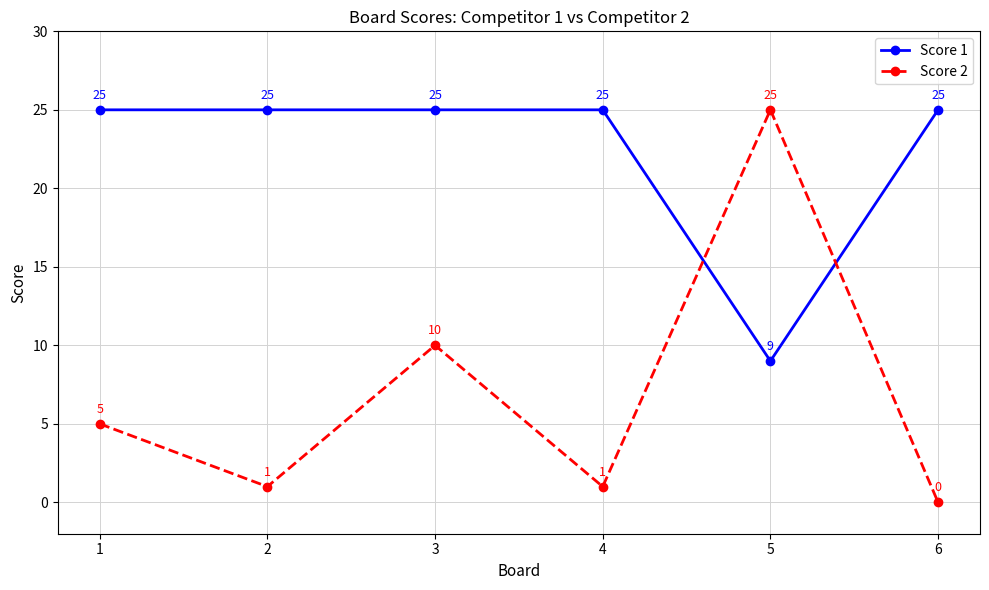

How many data points in Score 2 are less than 5?

3